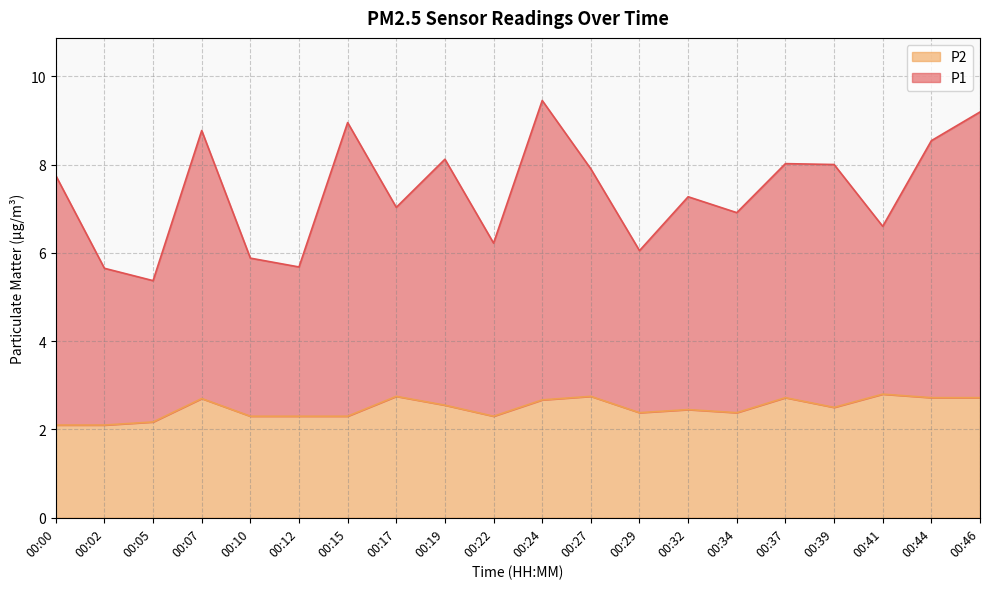

True or false: P1 and P2 intersect in this chart.

False